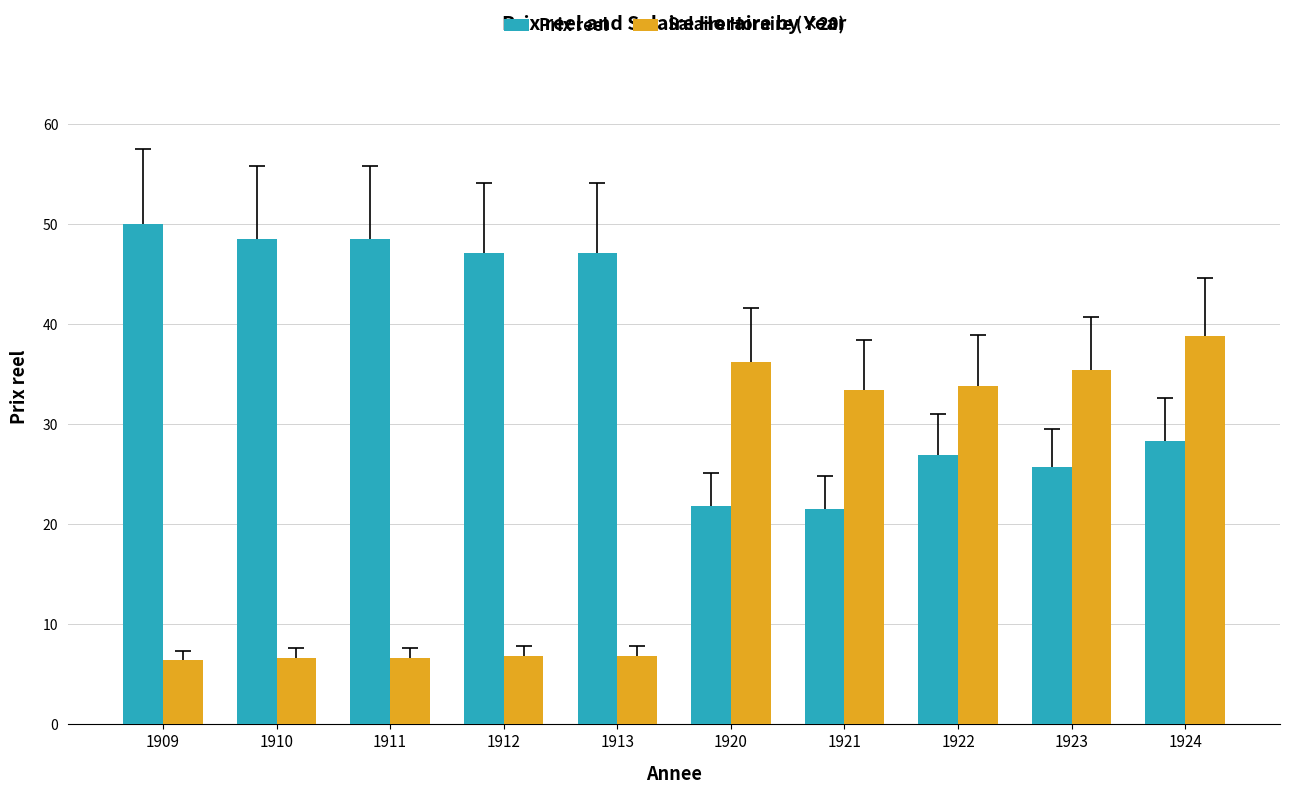

Between 1920 and 1922, which series saw the biggest shift?

Prix reel